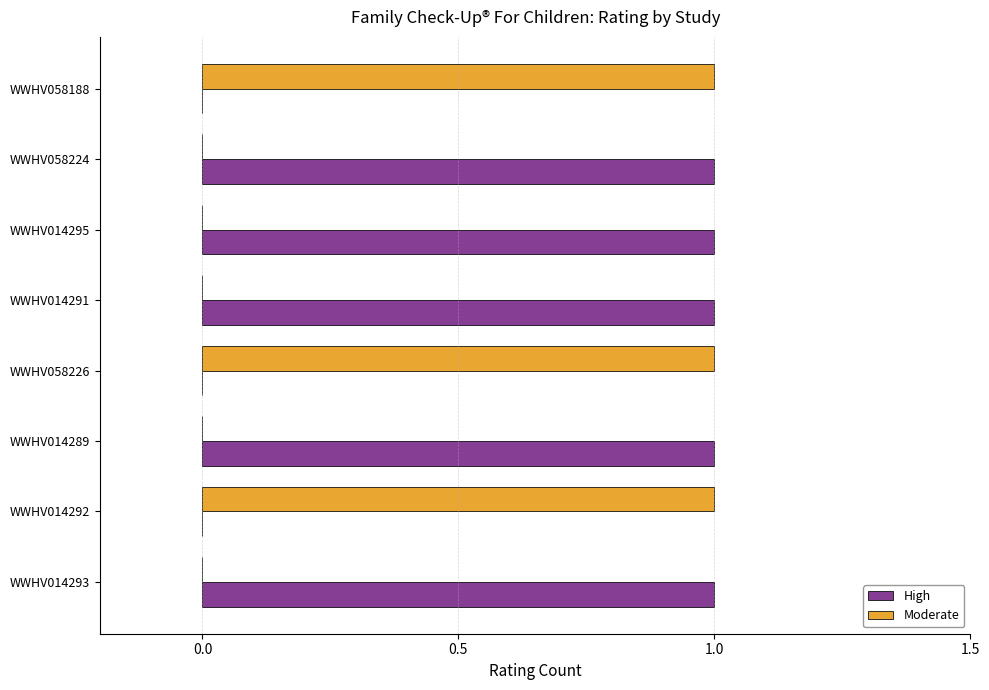

Which series has the largest total across all categories?

High